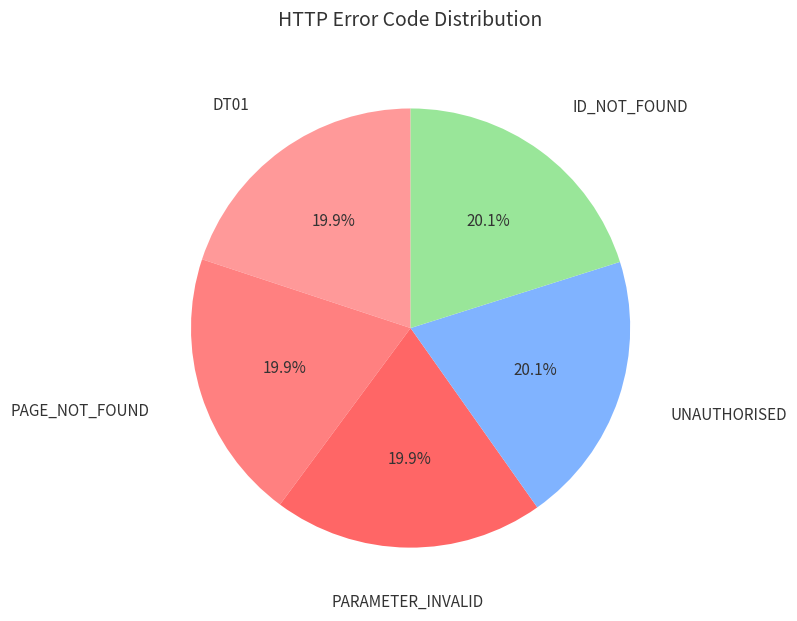

Count the number of slices in the pie.

5